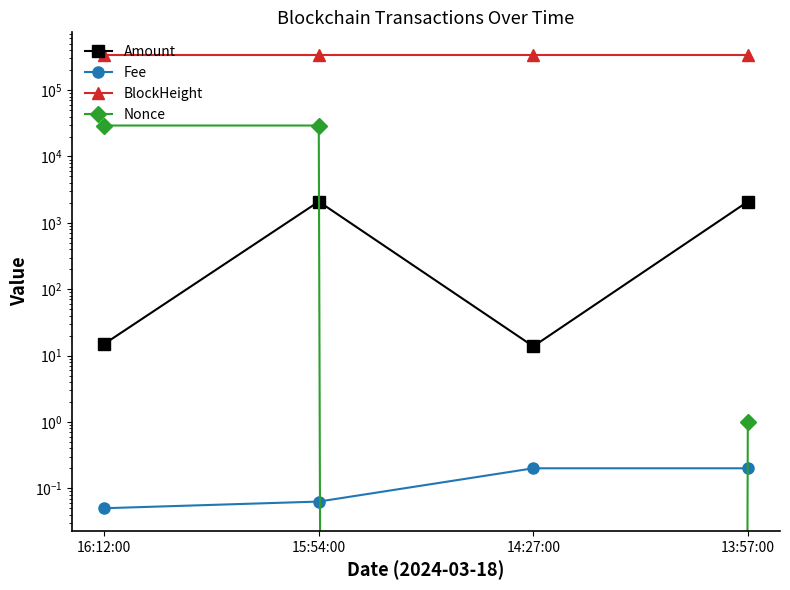

Where is the first local maximum for Amount?

15:54:00